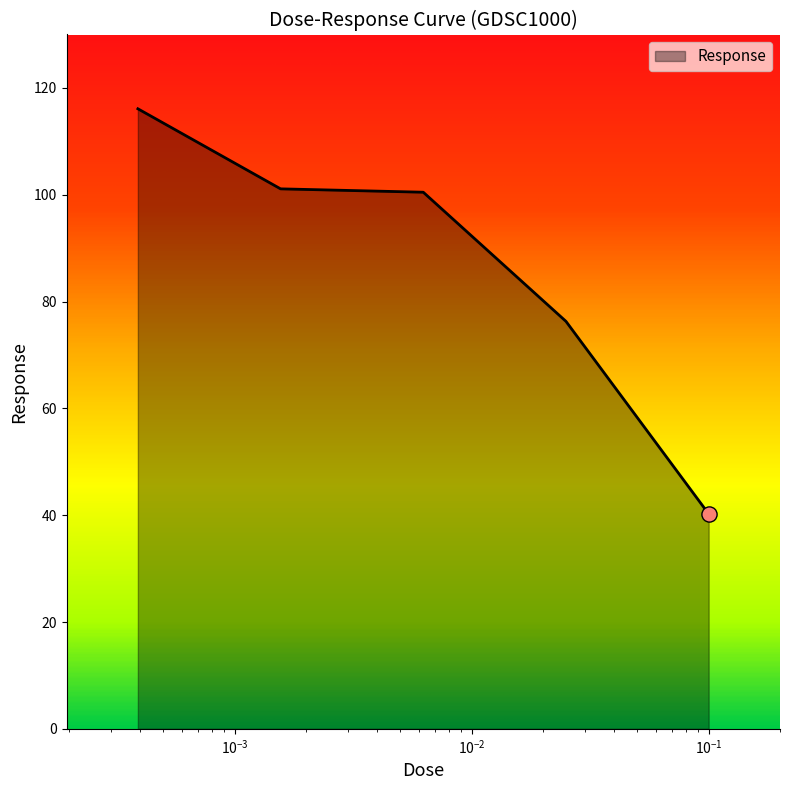

What is the greatest value displayed?

116.1